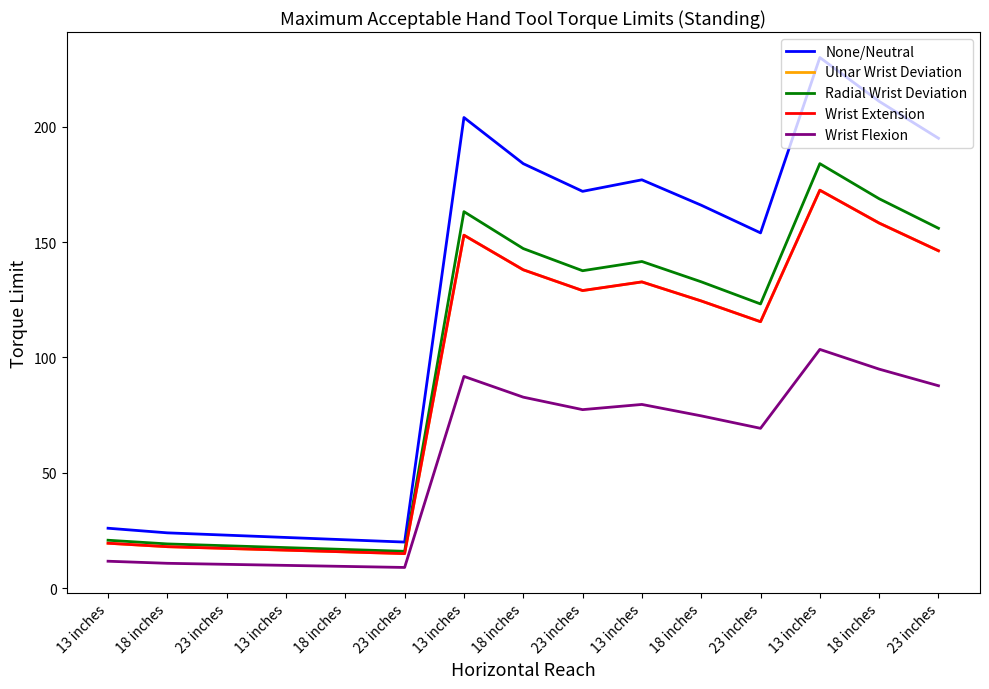

How many interior local valleys does the Ulnar Wrist Deviation series have?

3